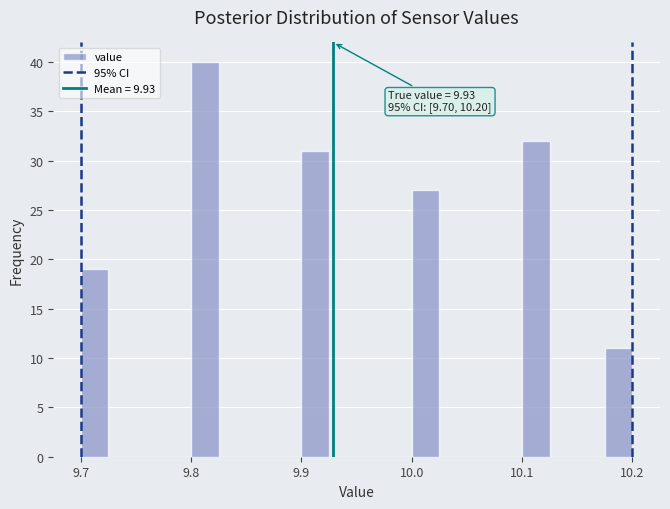

Around what value on the x-axis is the tallest bar? Give the approximate position of its centre, as read against the axis.

9.81